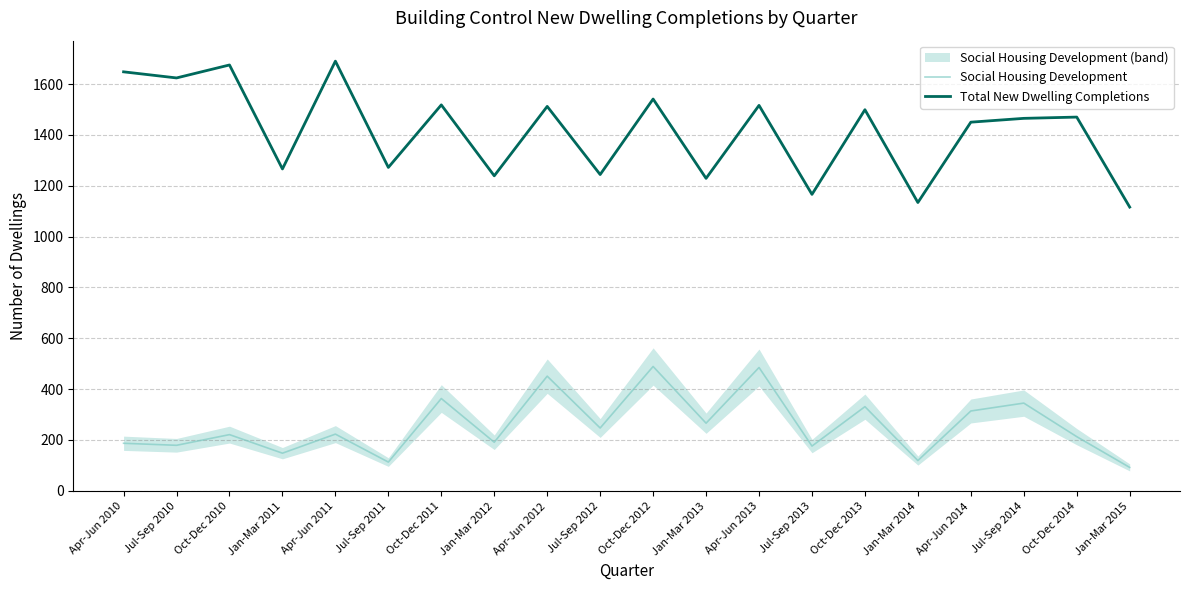

Reading right to left, list all the values displayed in this chart.

Social Housing Development: 92	213	345	314	119	331	176	485	266	489	247	451	191	363	113	223	148	221	179	187
Total New Dwelling Completions: 1116	1470	1465	1450	1134	1499	1166	1516	1229	1541	1244	1512	1239	1518	1272	1690	1266	1675	1624	1648